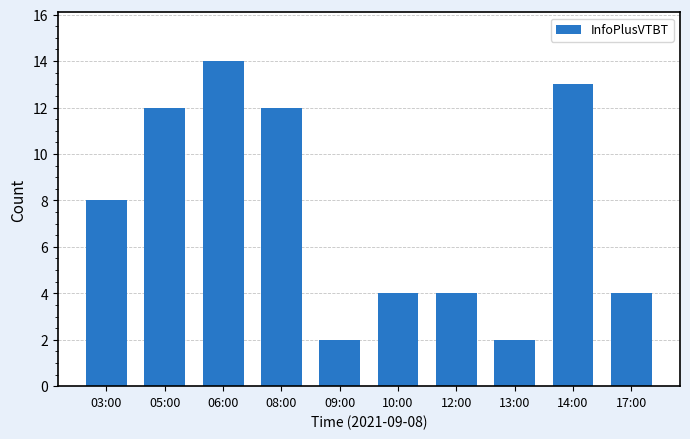

Does the chart contain any negative values?

No